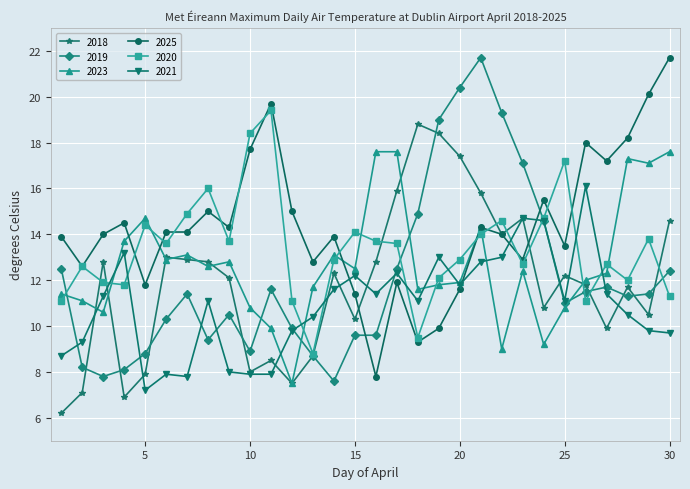

How many lines are shown in the chart?

6